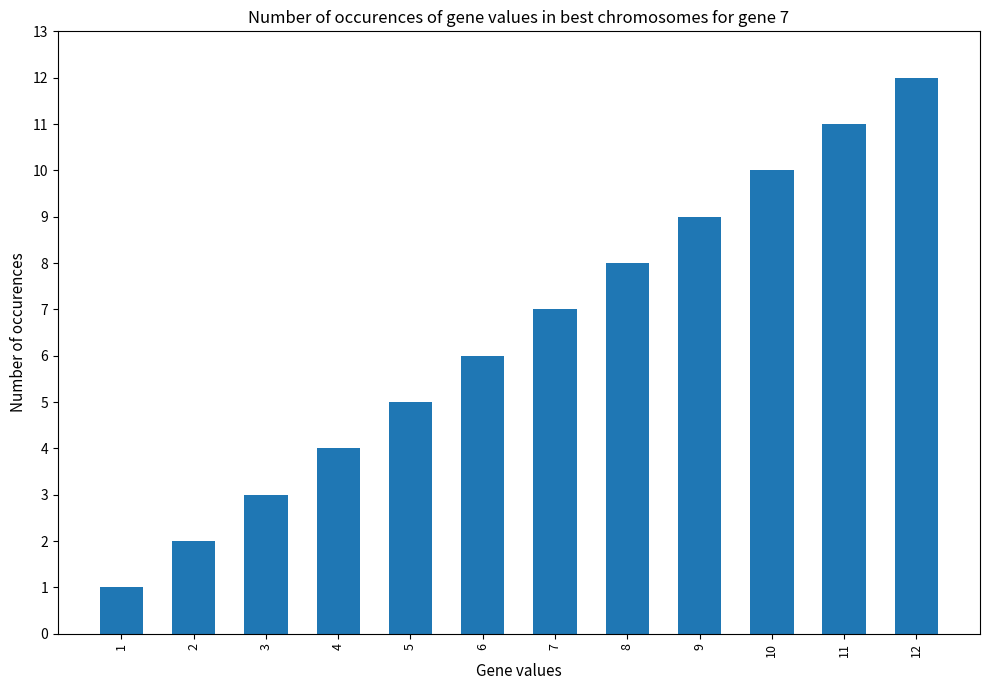

Rank the categories by value from highest to lowest.

12, 11, 10, 9, 8, 7, 6, 5, 4, 3, 2, 1